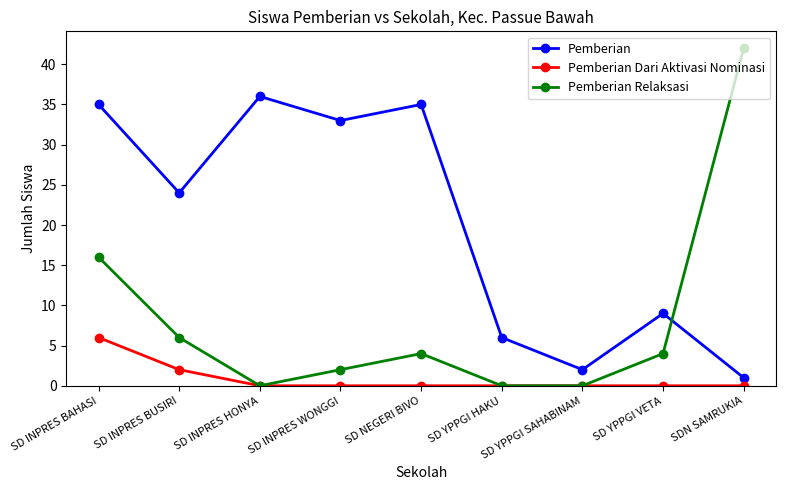

At how many categories does at least one series exceed 31?

5